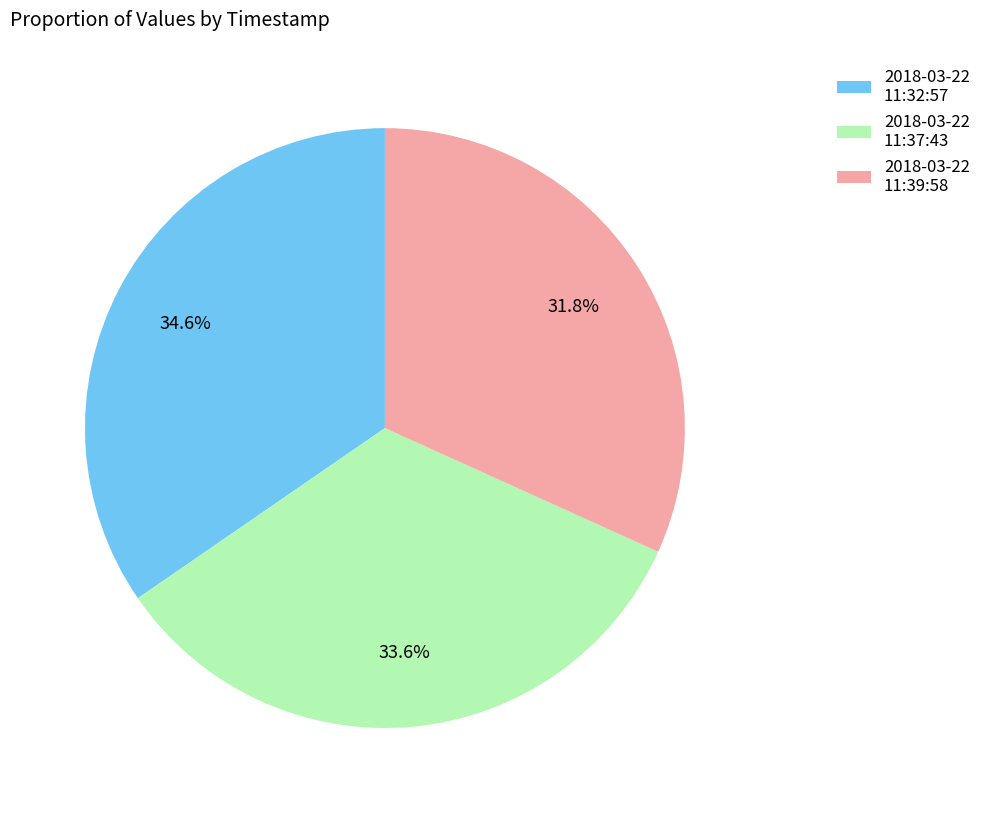

How much of the chart is everything except 2018-03-22 11:32:57?

65.4%